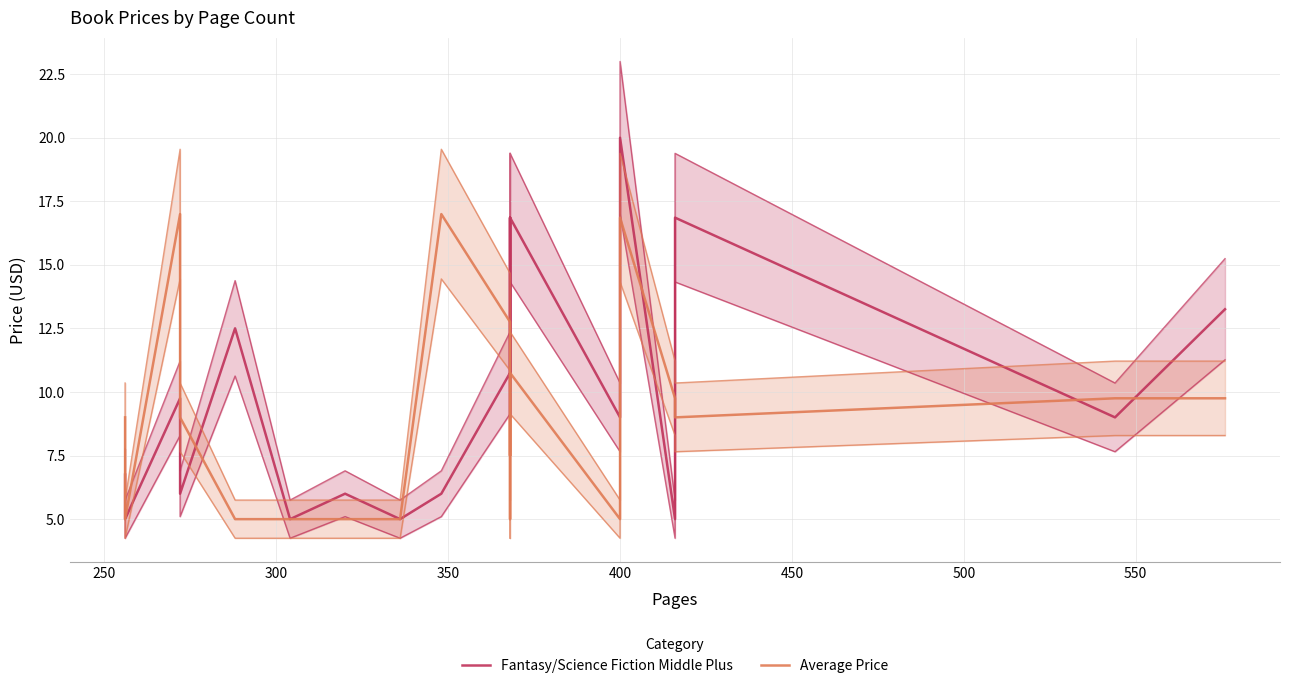

True or false: Fantasy/Science Fiction Middle Plus has a value of 4.0 at 10.

False